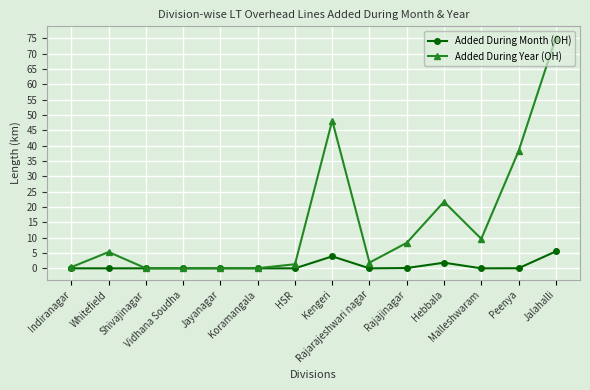

Which series has the largest total across all categories?

Added During Year (OH)